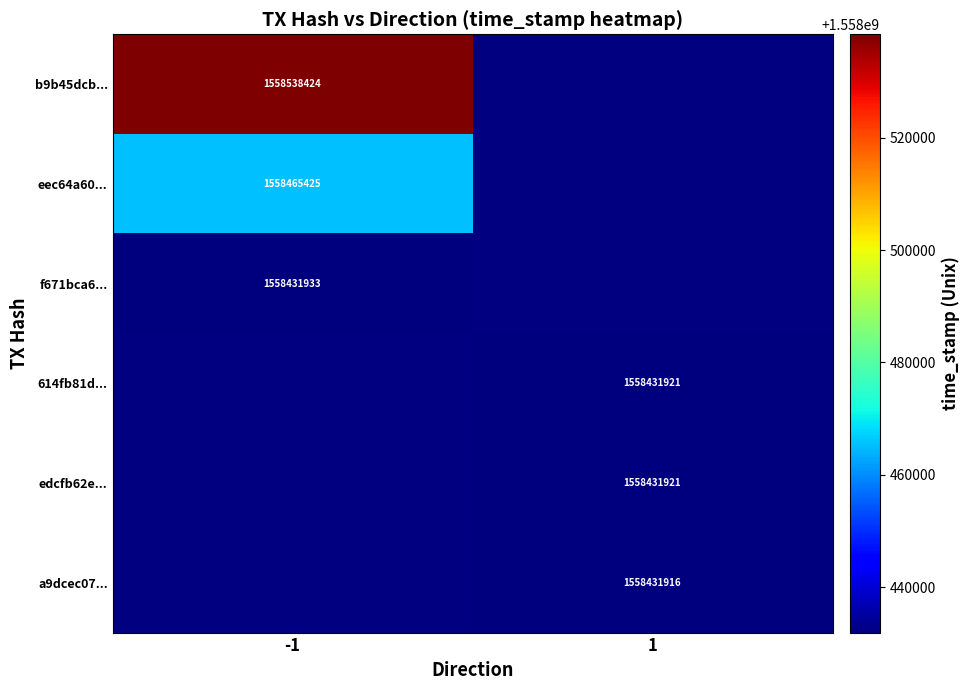

The edcfb62e... series shows 597224916.3 at 1. True or false?

False